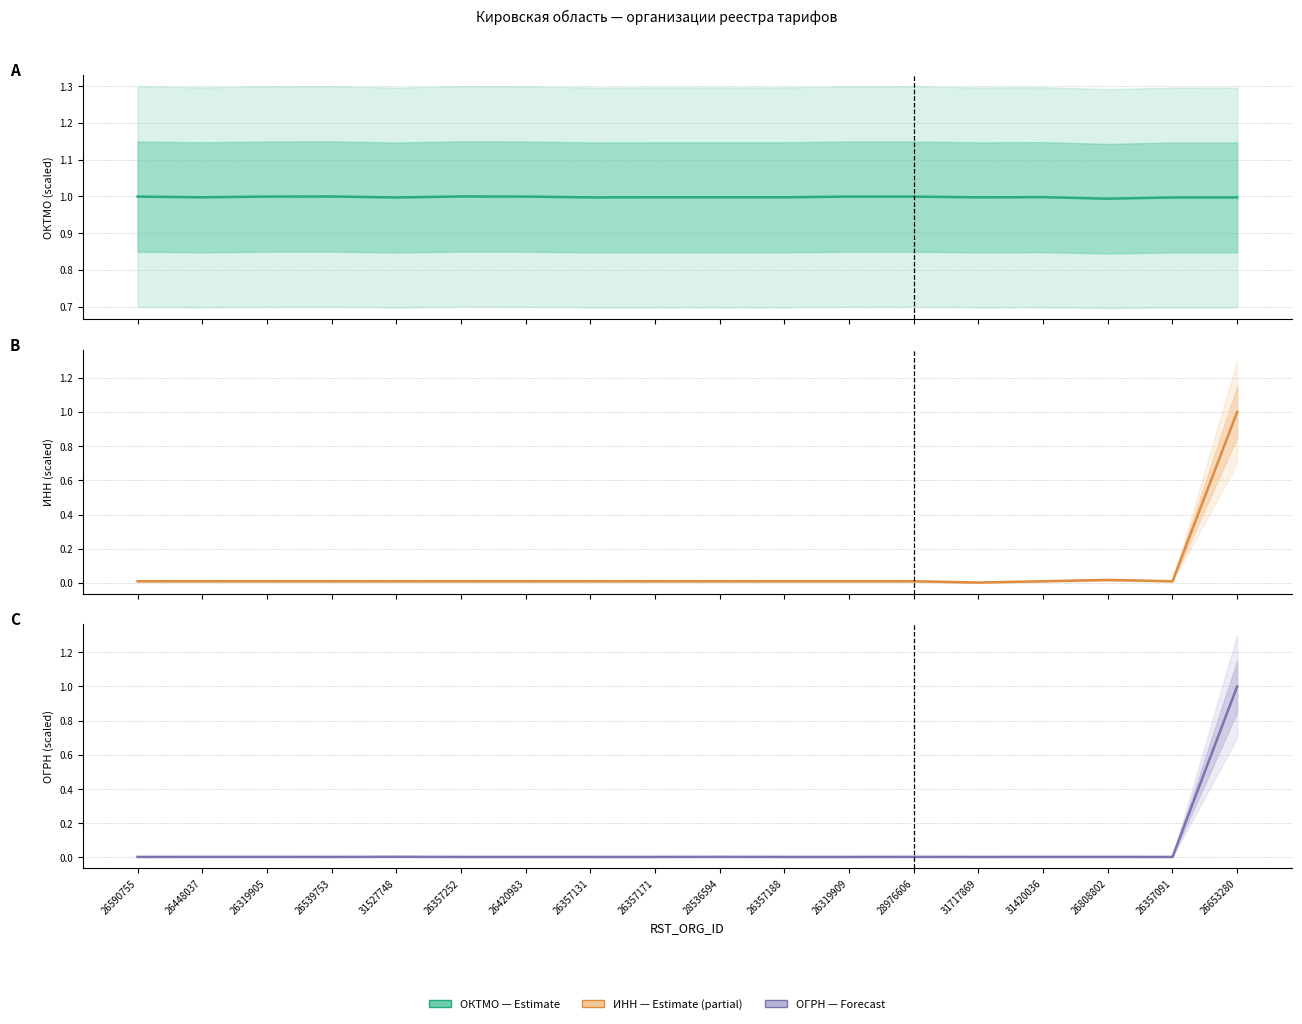

Which series has the largest total across all categories?

ОКТМО